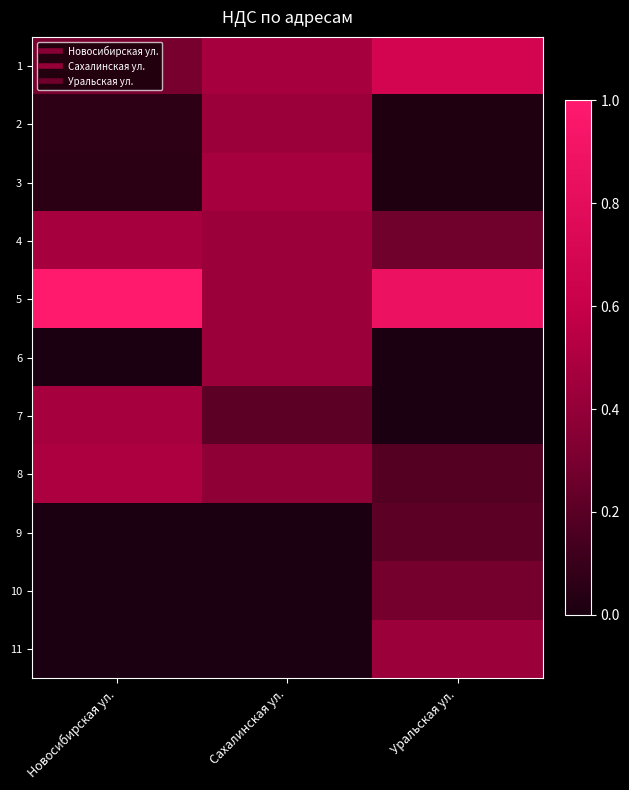

What is the greatest value displayed?

1.0